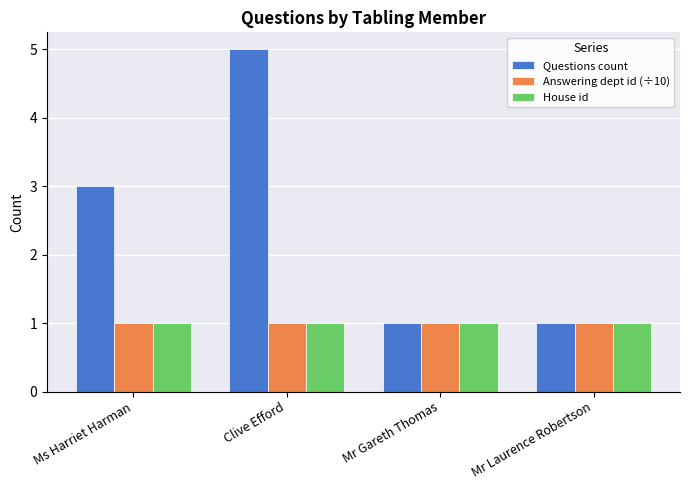

Is it true that Answering dept id (÷10) equals 0 at Clive Efford?

False